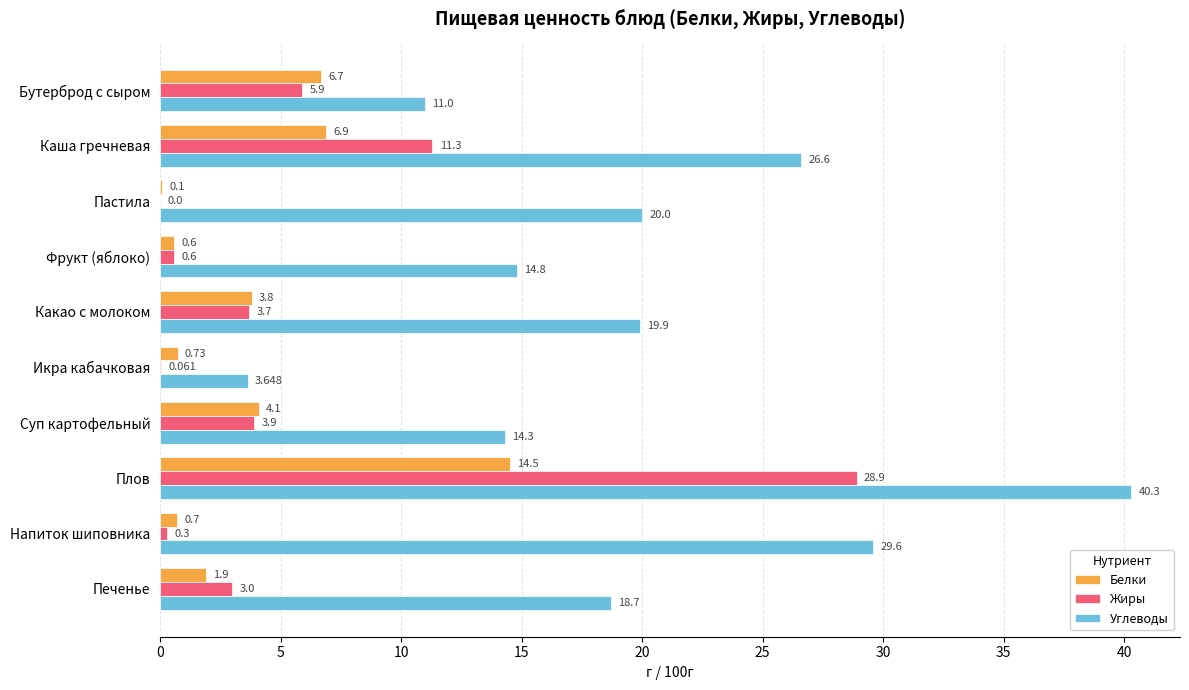

Between Бутерброд с сыром and Печенье, which series saw the biggest shift?

Углеводы